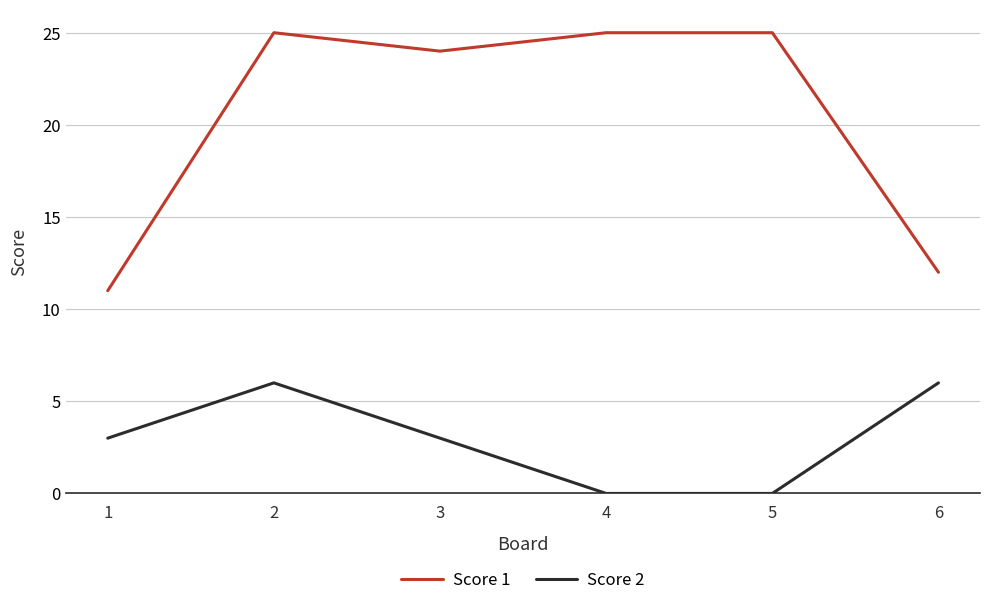

Which series has the widest spread of values?

Score 1